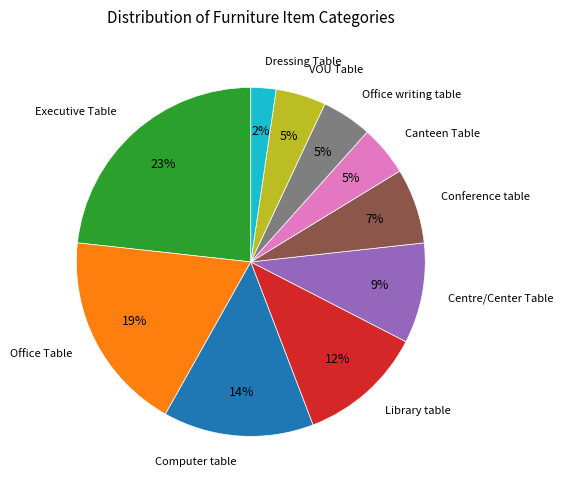

To the nearest percent, what is the average slice percentage?

10%